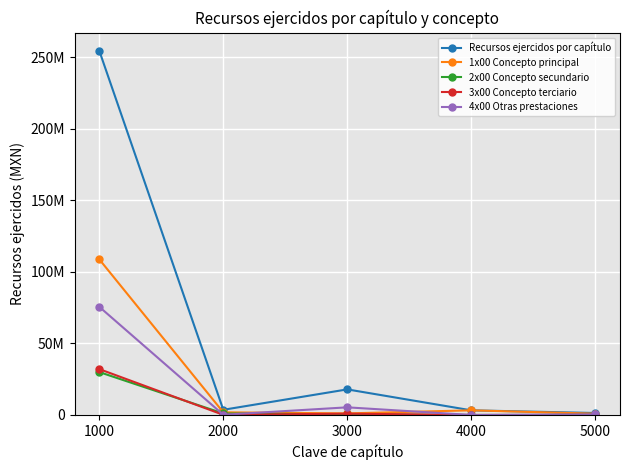

What is the spread (max minus min) of values at 5000?

1370489.2